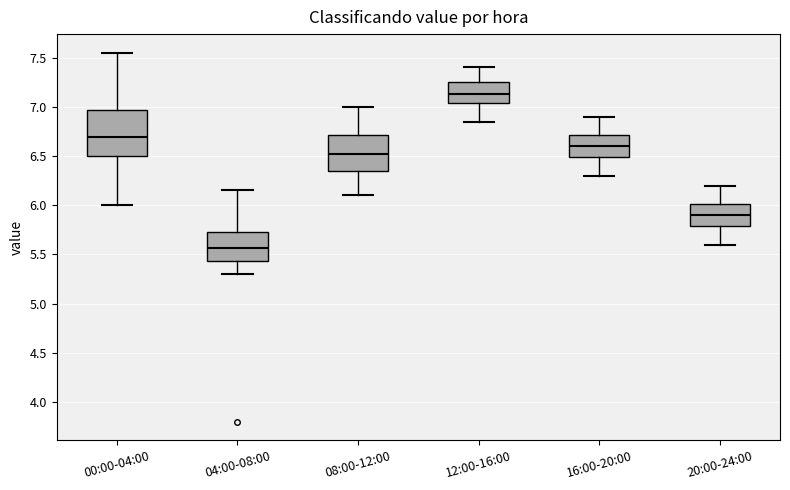

Comparing the boxes themselves (not the whiskers), which one is the tallest?

00:00-04:00